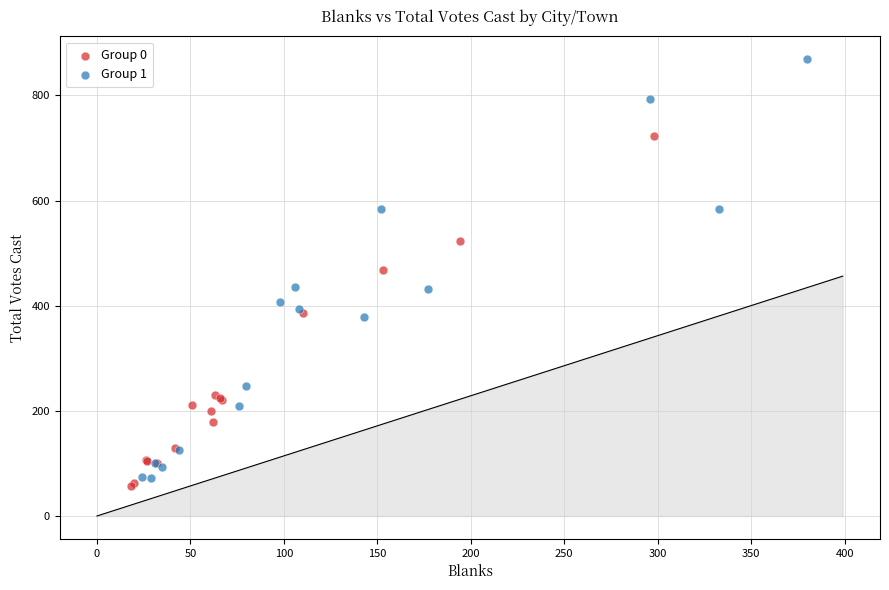

Which series contains the lowest Y value?

Group 0